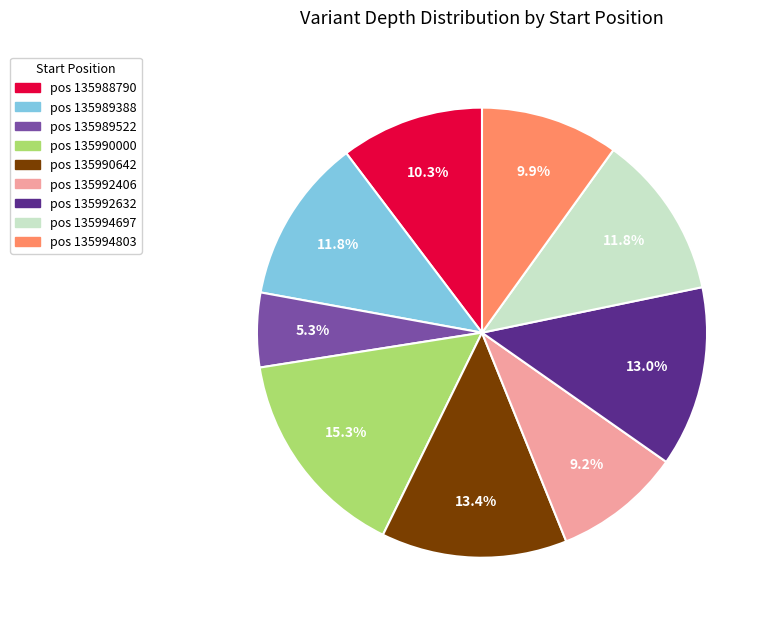

Does any single category account for the majority?

No